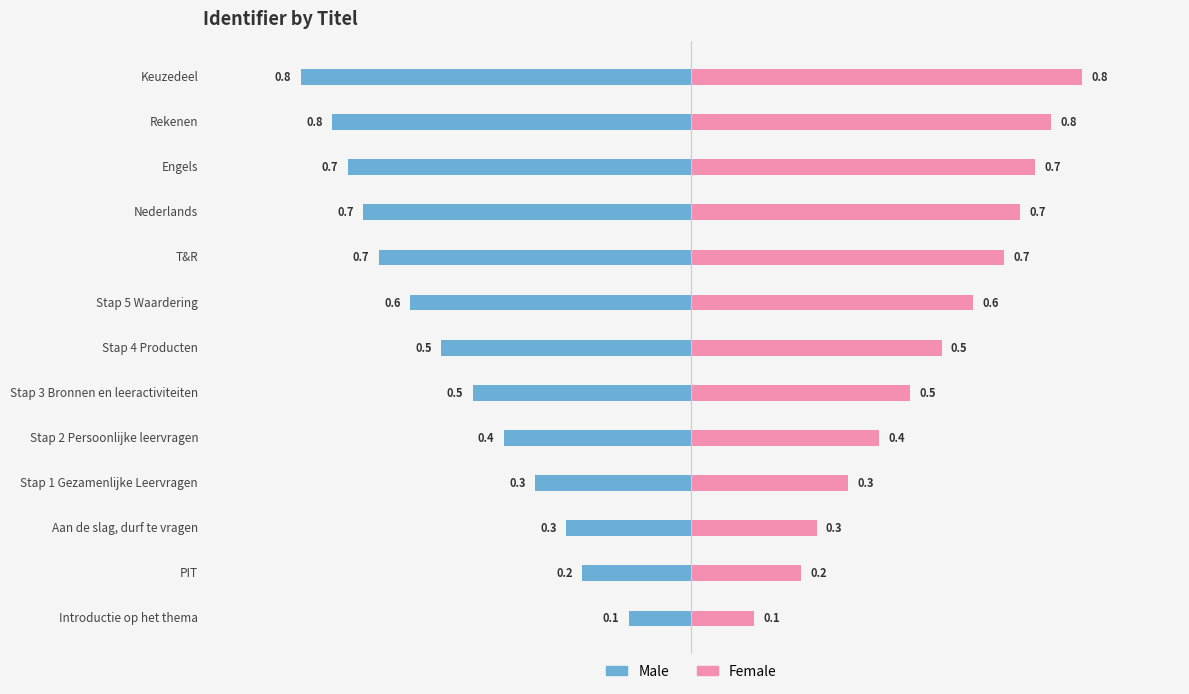

True or false: Male has a value of -0.2 at Stap 1 Gezamenlijke Leervragen.

False